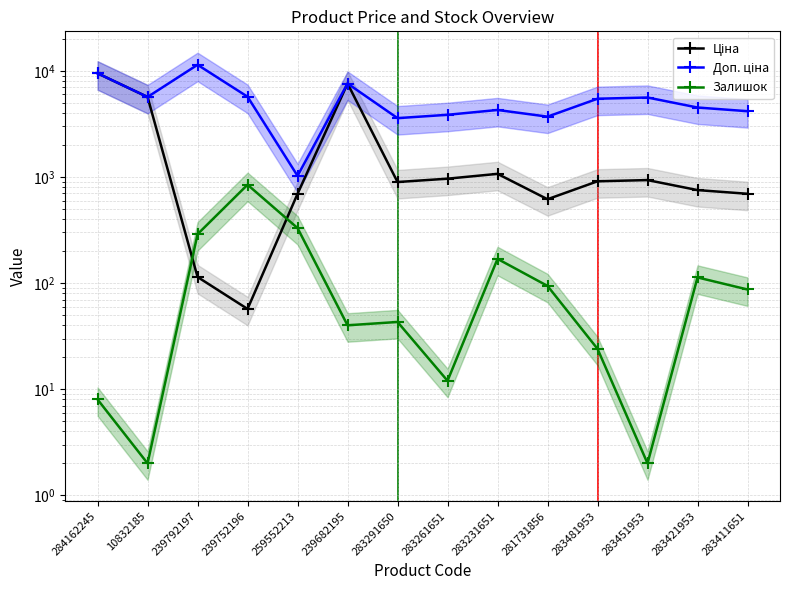

What is the difference between the maximum and minimum values in the Ціна series?

9423.0